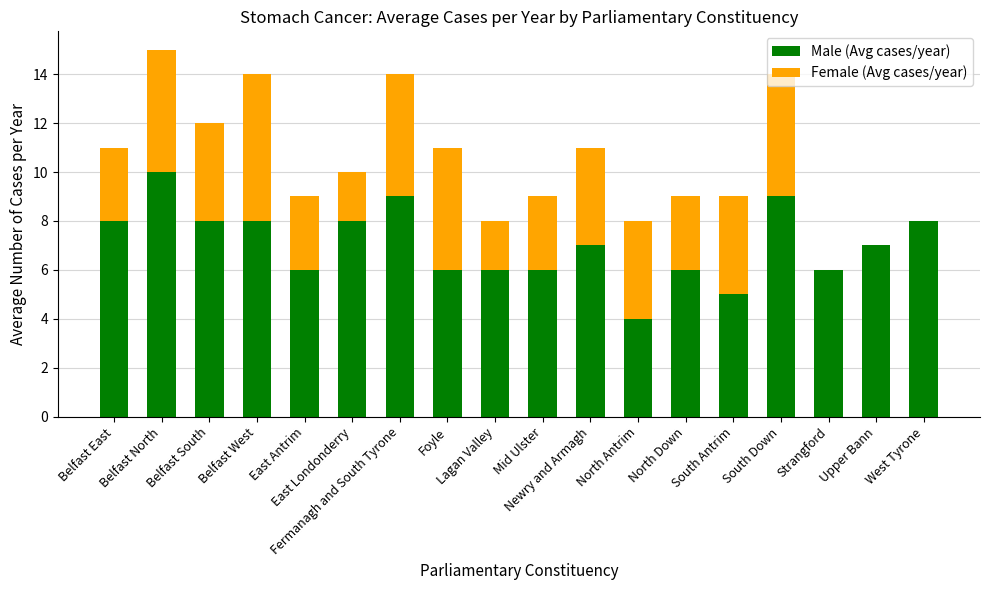

What is the sum of all Male (Avg cases/year) values?

127